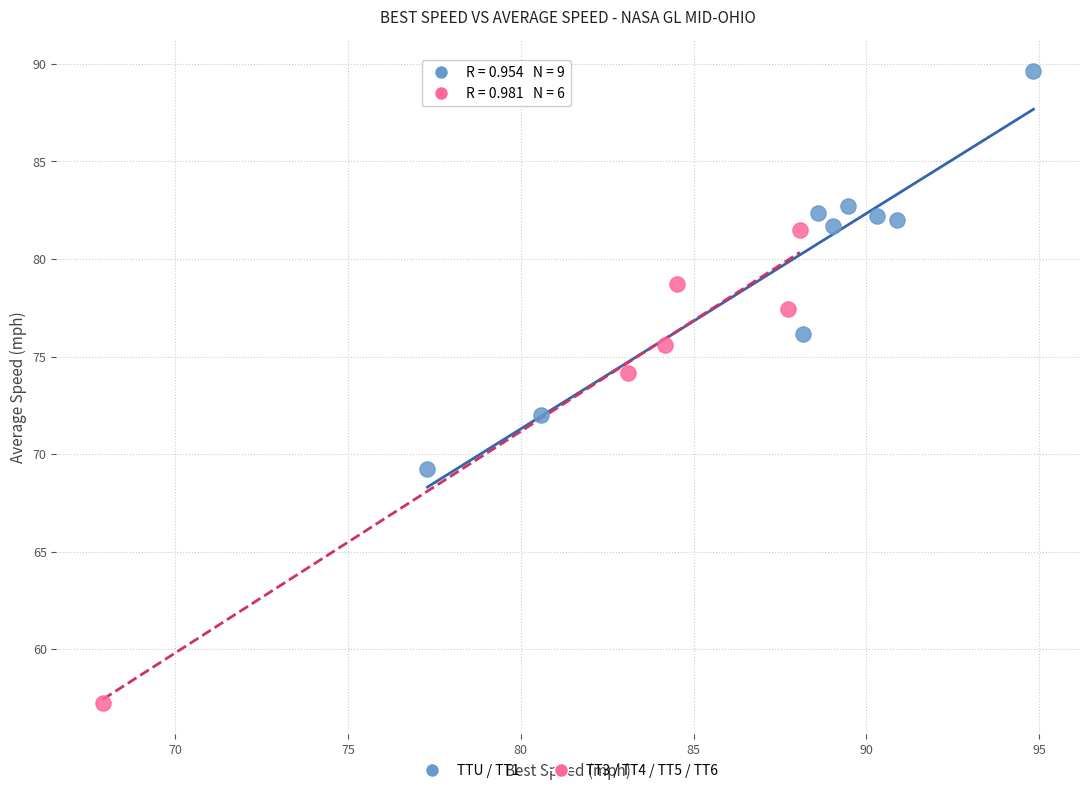

Which series contains the lowest Y value?

TT3 / TT4 / TT5 / TT6